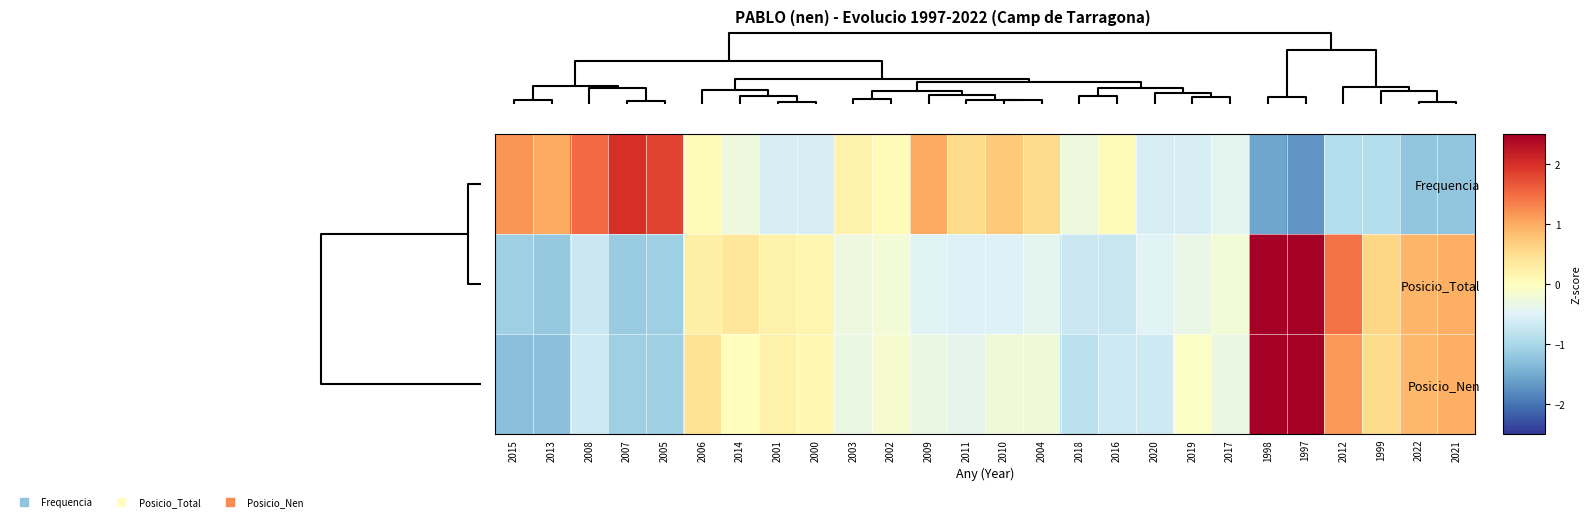

Which series changed the most between 2015 and 2012?

Posicio_Total